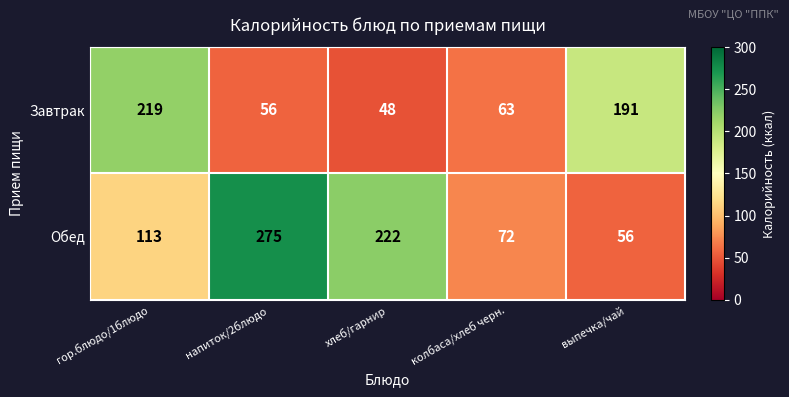

Which series has the largest total across all categories?

Обед